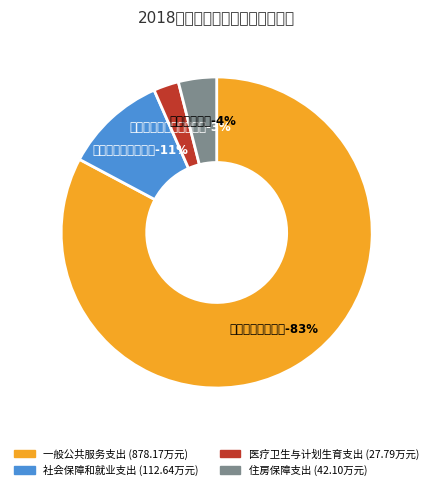

What is the ratio of the value at 住房保障支出 to the value at 医疗卫生与计划生育支出?

1.5